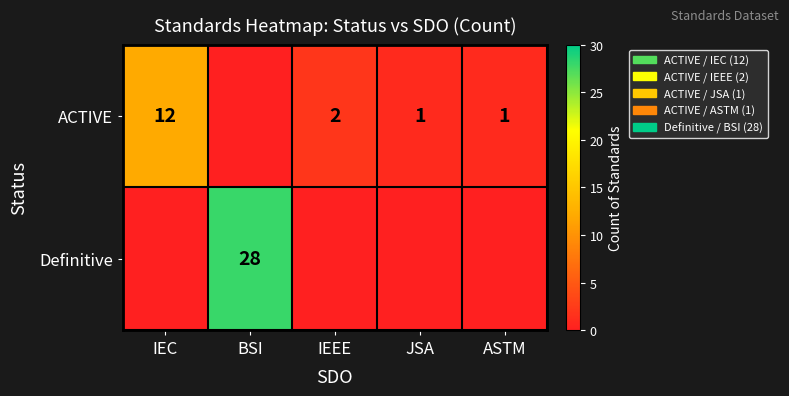

The ACTIVE series shows 3 at IEEE. True or false?

False